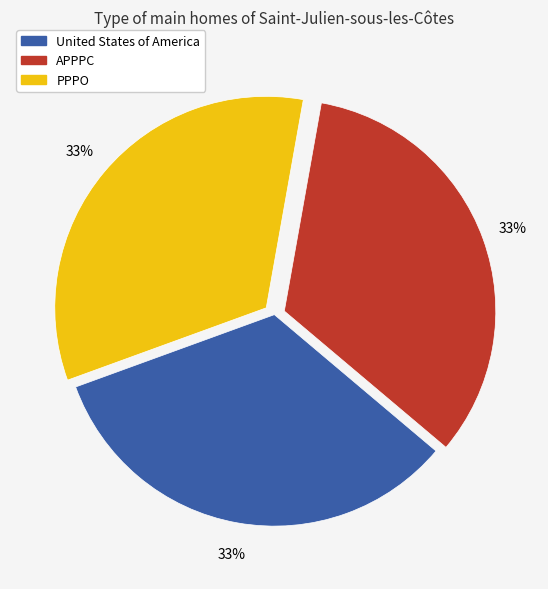

How many segments does this pie chart have?

3